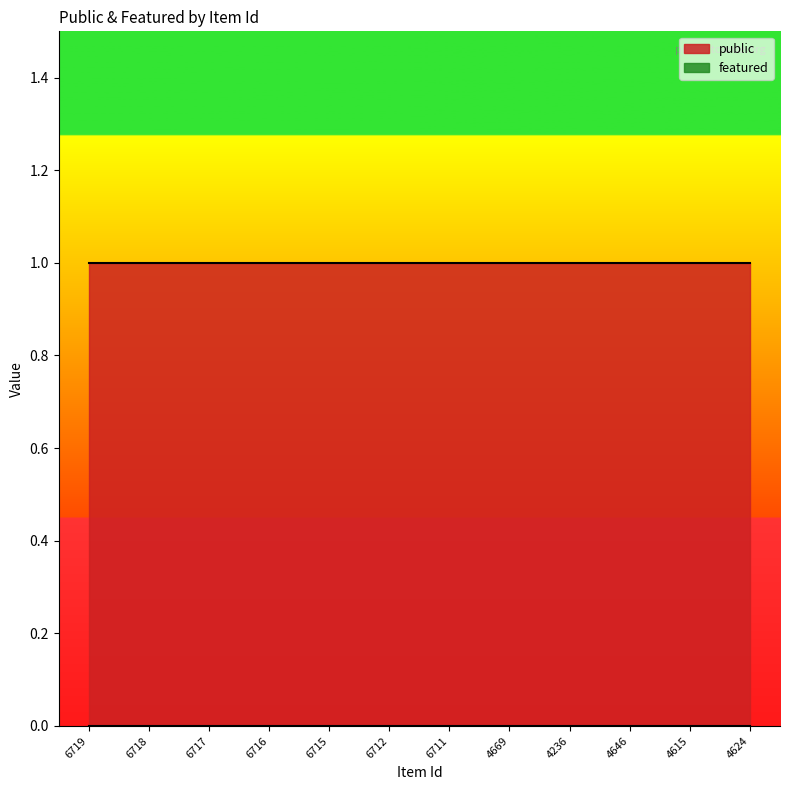

Reading left to right, what are all the values shown in this chart?

public: 6719=1	6718=1	6717=1	6716=1	6715=1	6712=1	6711=1	4669=1	4236=1	4646=1	4615=1	4624=1
featured: 6719=0	6718=0	6717=0	6716=0	6715=0	6712=0	6711=0	4669=0	4236=0	4646=0	4615=0	4624=0